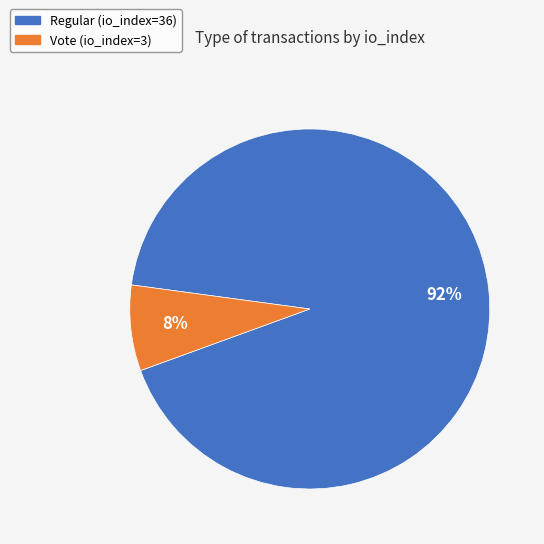

Between Regular (io_index=36) and Vote (io_index=3), which is larger?

Regular (io_index=36)